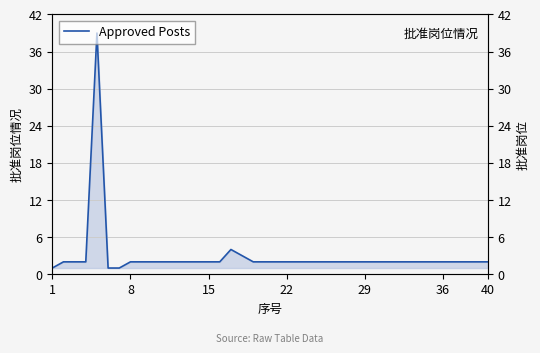

Which label corresponds to the smallest value in the chart?

1